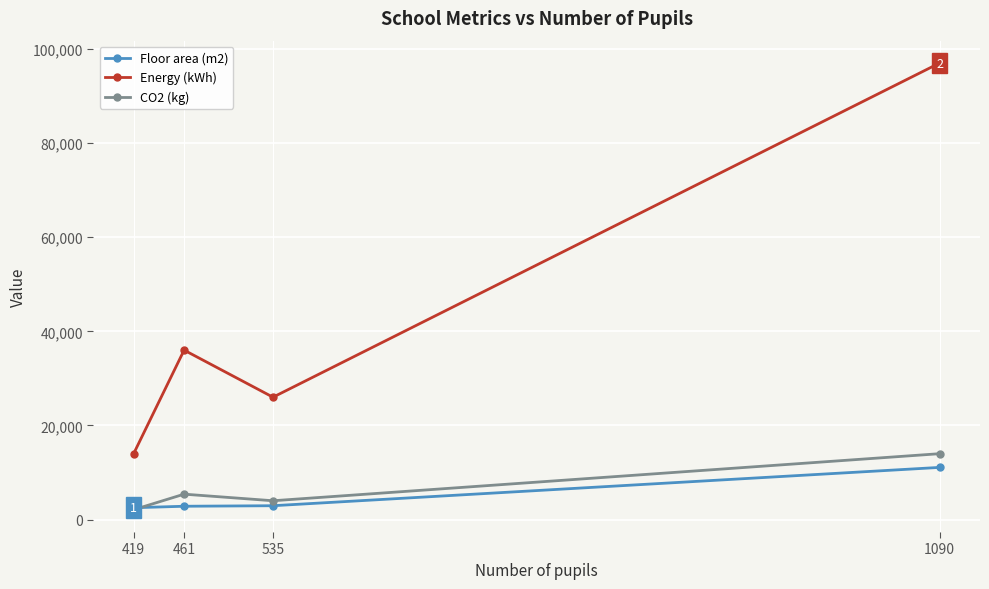

What is the approximate value of Floor area (m2) at 535, to the nearest 100?

2900